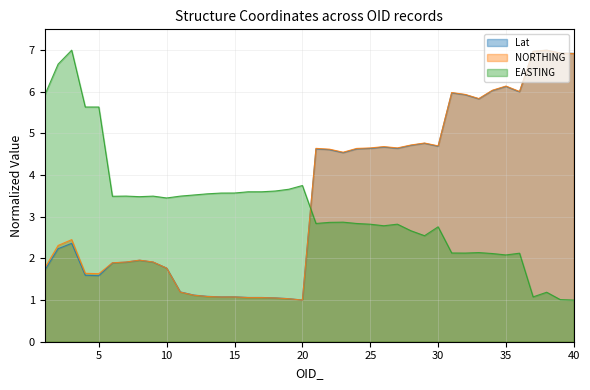

Reading left to right, transcribe all the data shown in this chart.

Lat: 1.7	2.2	2.4	1.6	1.6	1.9	1.9	2.0	1.9	1.8	1.2	1.1	1.1	1.1	1.1	1.1	1.1	1.1	1.0	1.0	4.6	4.6	4.5	4.6	4.6	4.7	4.6	4.7	4.8	4.7	6.0	5.9	5.8	6.0	6.1	6.0	7.0	7.0	6.9	6.9
NORTHING: 1.8	2.3	2.5	1.6	1.6	1.9	1.9	2.0	1.9	1.8	1.2	1.1	1.1	1.1	1.1	1.1	1.1	1.1	1.0	1.0	4.6	4.6	4.5	4.6	4.7	4.7	4.7	4.7	4.8	4.7	6.0	5.9	5.8	6.0	6.1	6.0	7.0	7.0	6.9	6.9
EASTING: 5.9	6.7	7.0	5.6	5.6	3.5	3.5	3.5	3.5	3.5	3.5	3.5	3.6	3.6	3.6	3.6	3.6	3.6	3.7	3.8	2.8	2.9	2.9	2.8	2.8	2.8	2.8	2.7	2.5	2.8	2.1	2.1	2.1	2.1	2.1	2.1	1.1	1.2	1.0	1.0